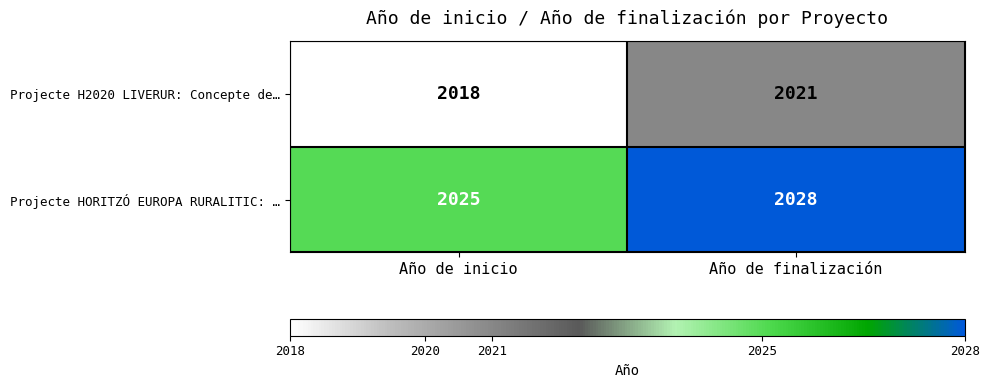

List the series in order of their overall mean, lowest first.

Projecte H2020 LIVERUR: Concepte de…, Projecte HORITZÓ EUROPA RURALITIC: …